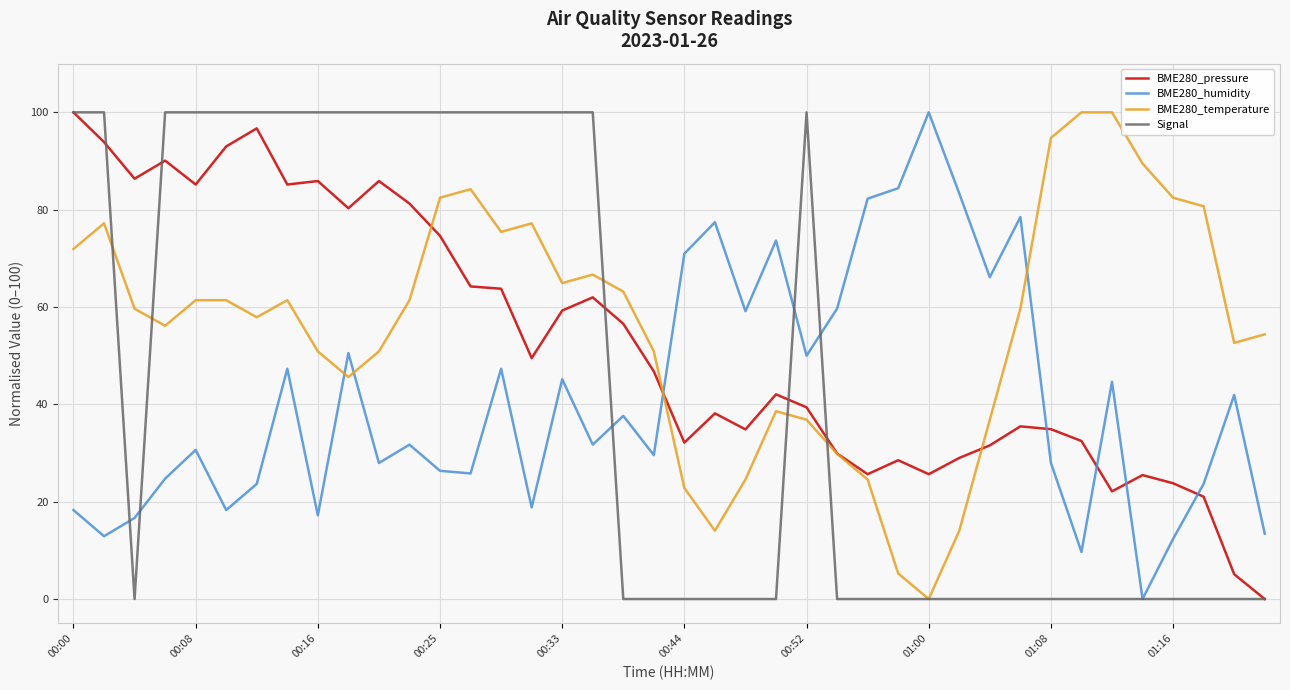

What is the difference between the second highest and second lowest values in the BME280_pressure series?

91.6